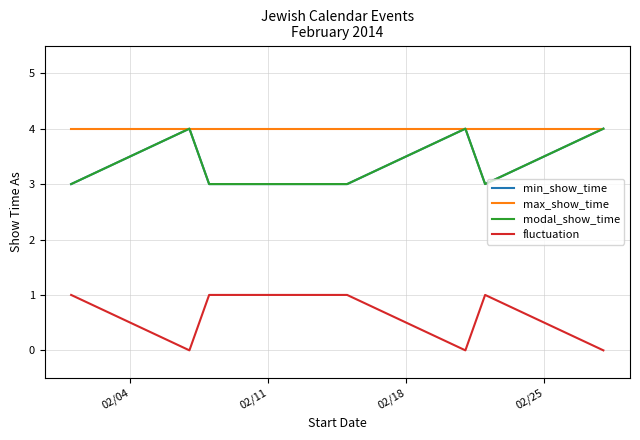

Does the chart display data point markers on the line(s)?

No